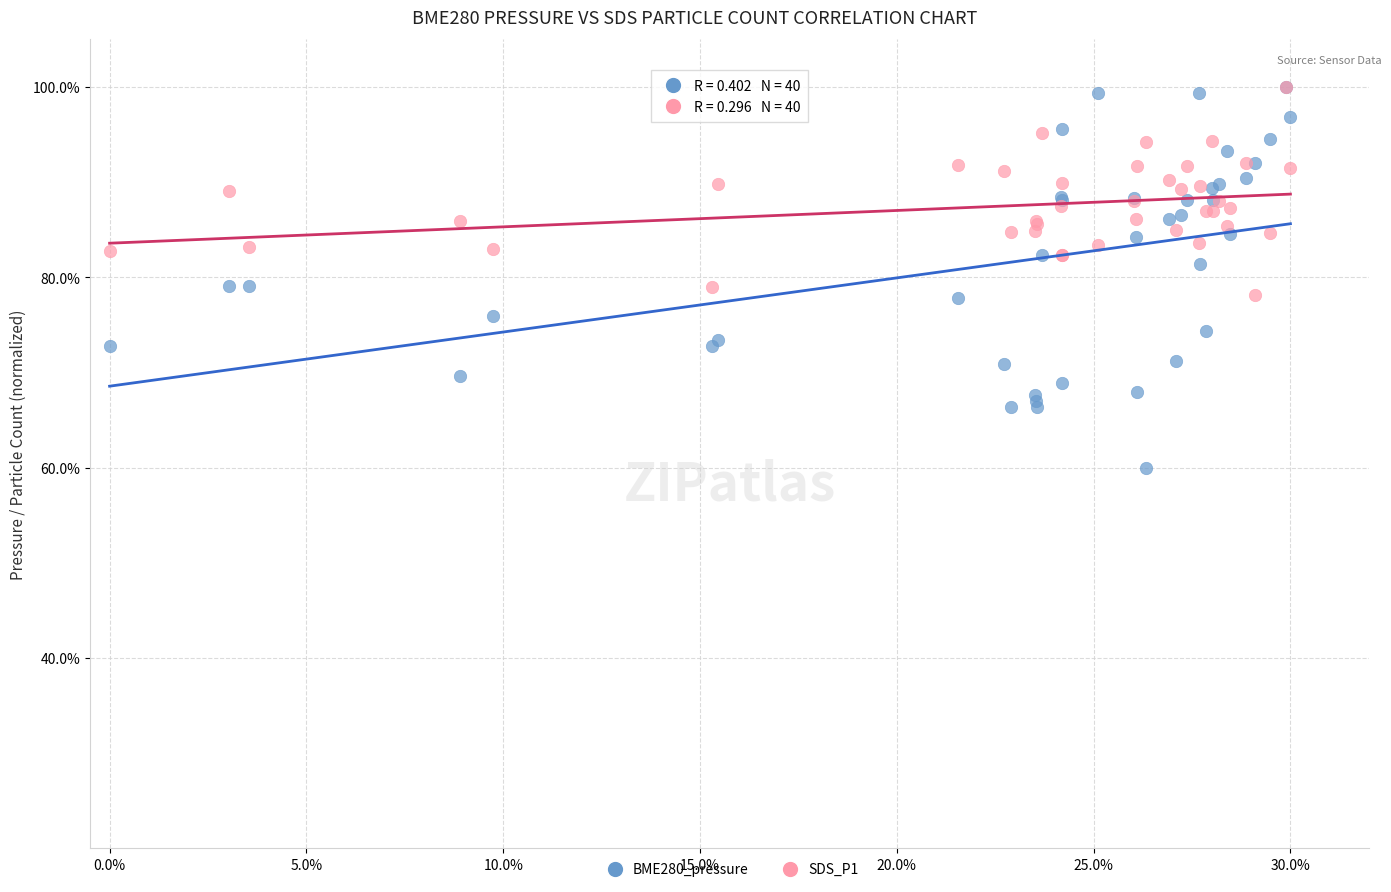

Which series has the largest Y range (max minus min)?

BME280_pressure